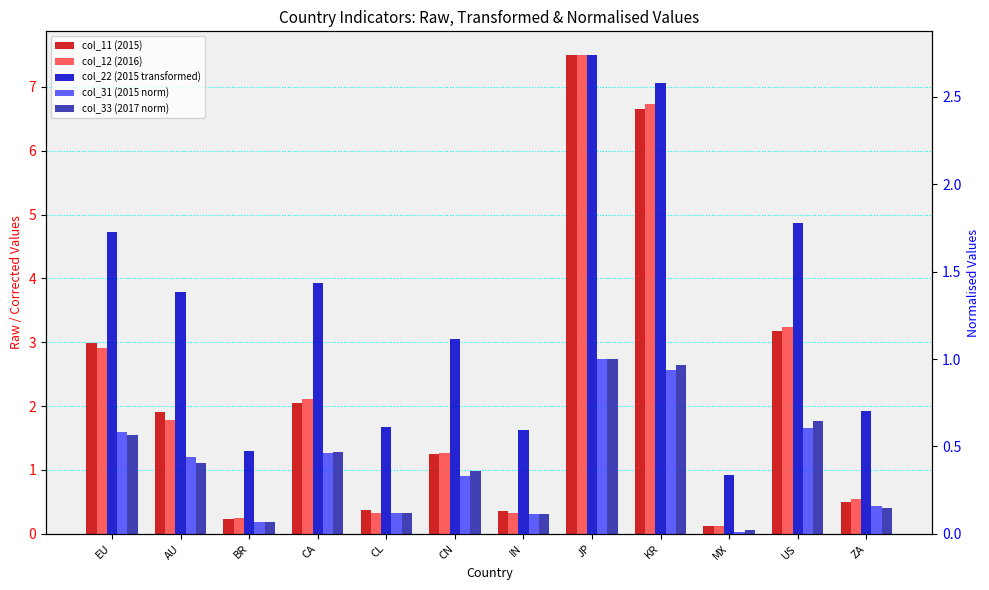

What is the difference between the maximum and minimum values in the col_31 (2015 norm) series?

1.0